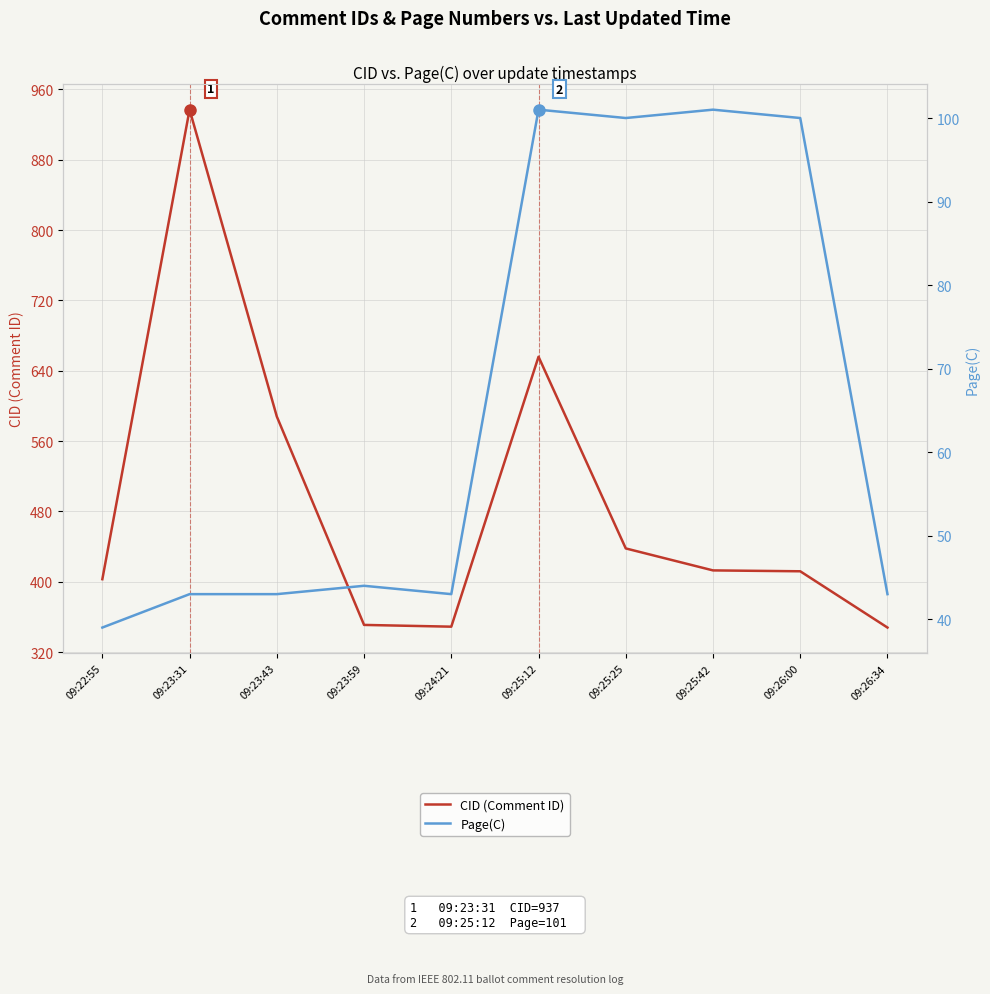

What are all the series names shown in the legend?

CID (Comment ID), Page(C)